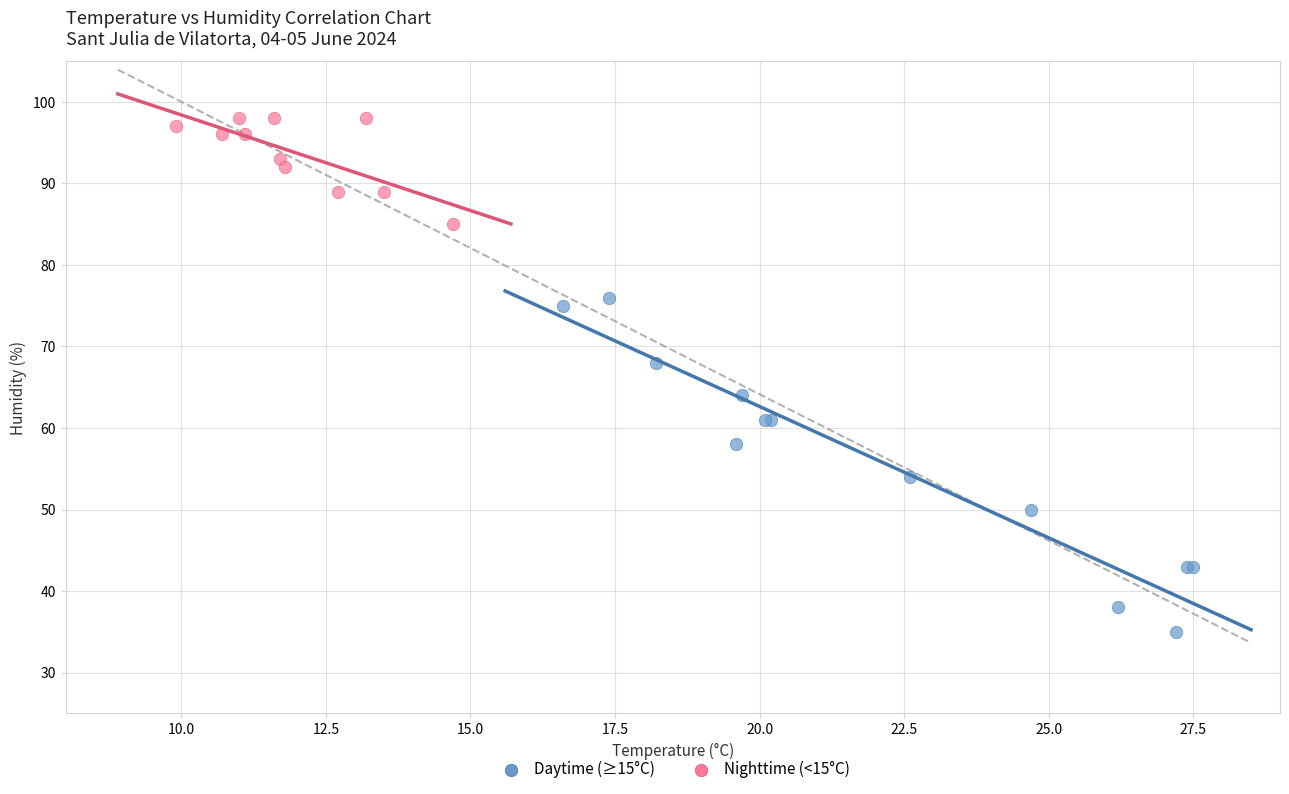

Which series reaches the minimum Y coordinate?

Daytime (≥15°C)